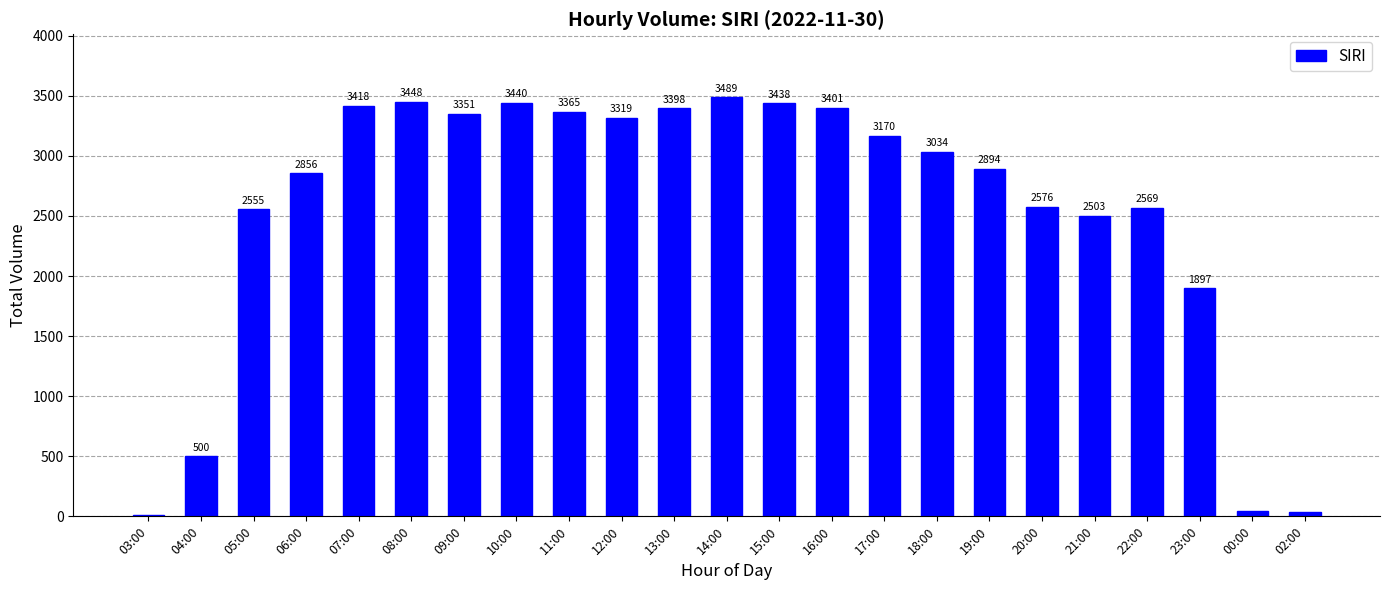

At which label does the data first exceed 3034?

07:00